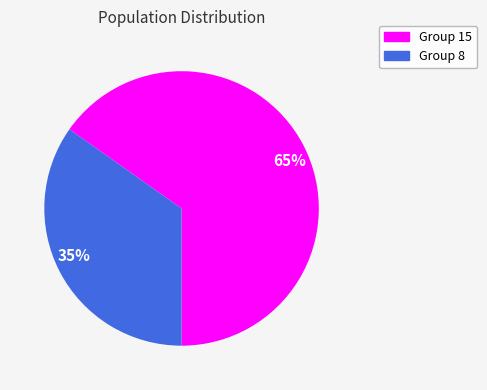

How many segments does this pie chart have?

2